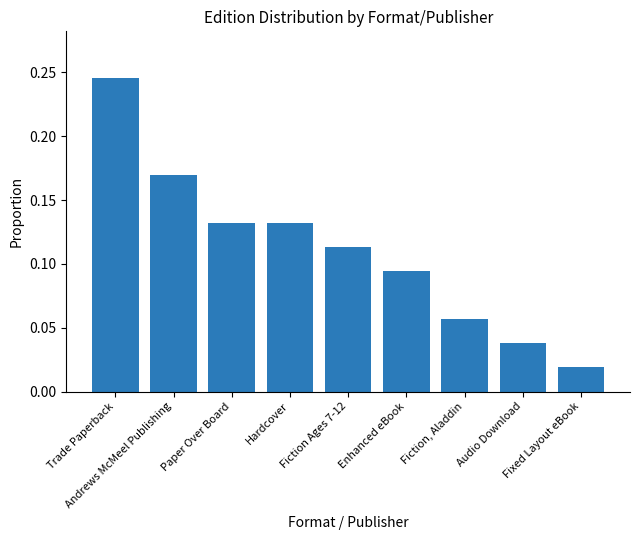

What position from the right is Fiction, Aladdin?

3